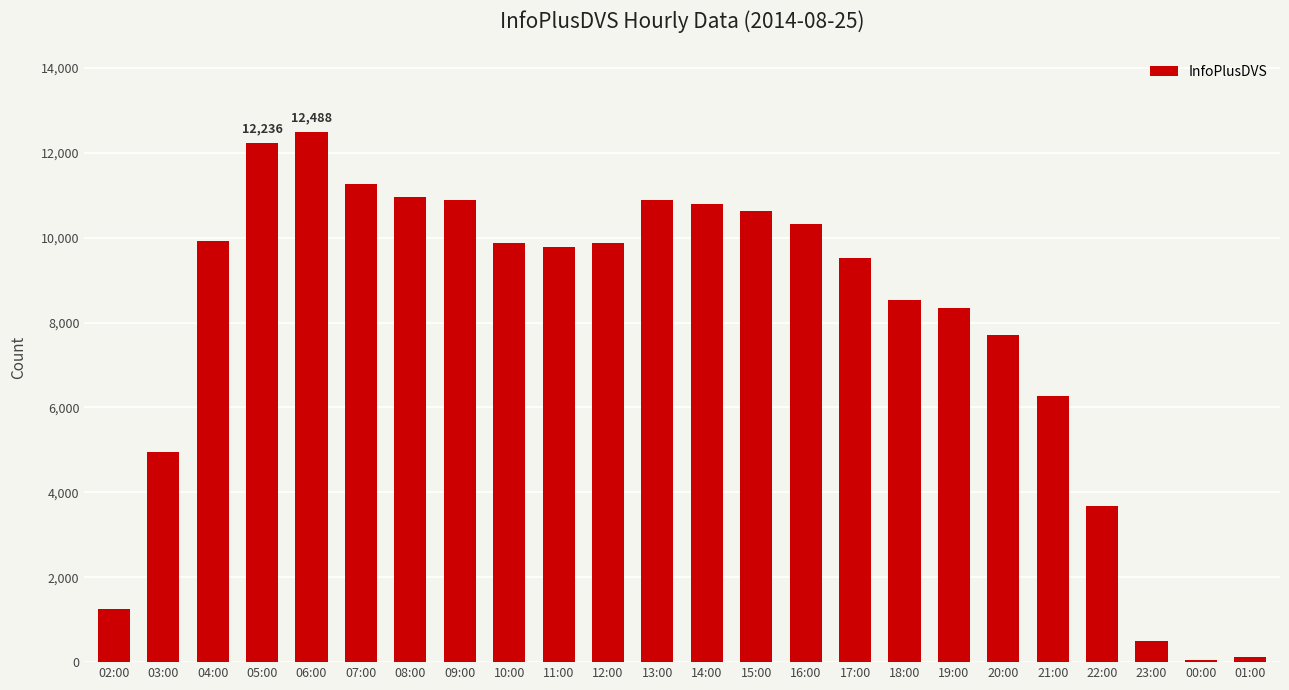

How many bars are there in total?

24